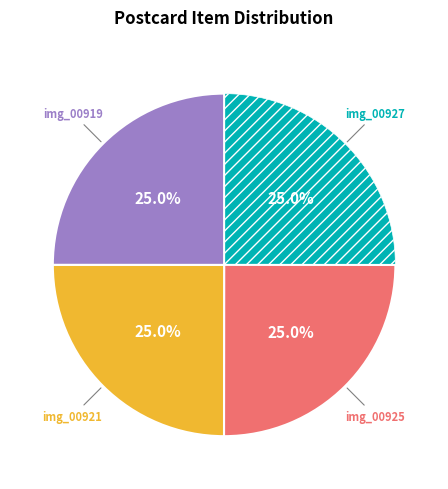

Is there a majority slice in this chart?

No